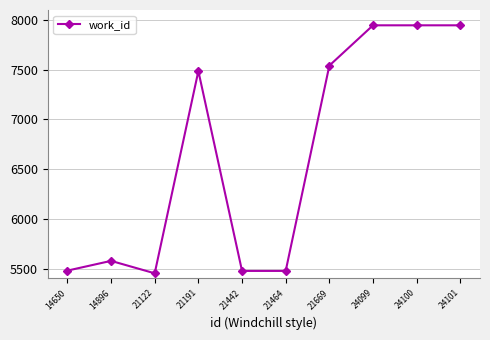

How many lines are shown in the chart?

1